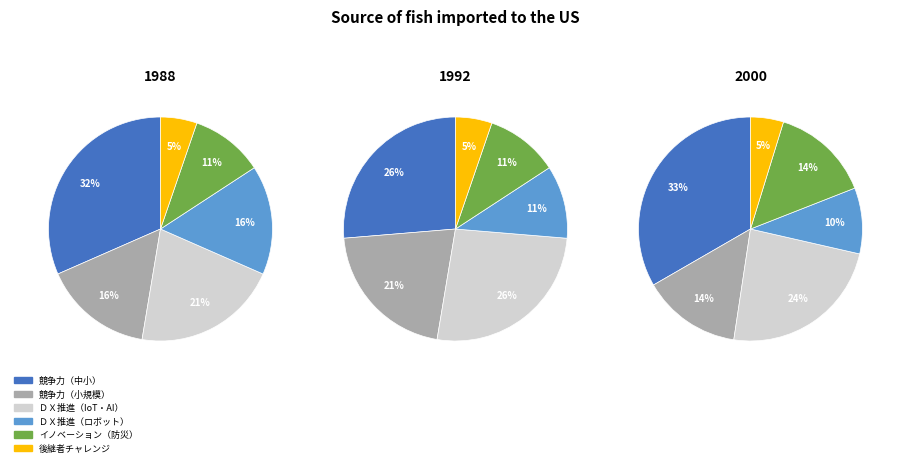

Is it true that イノベーション（防災・減災・災害） is 16% of the pie?

False